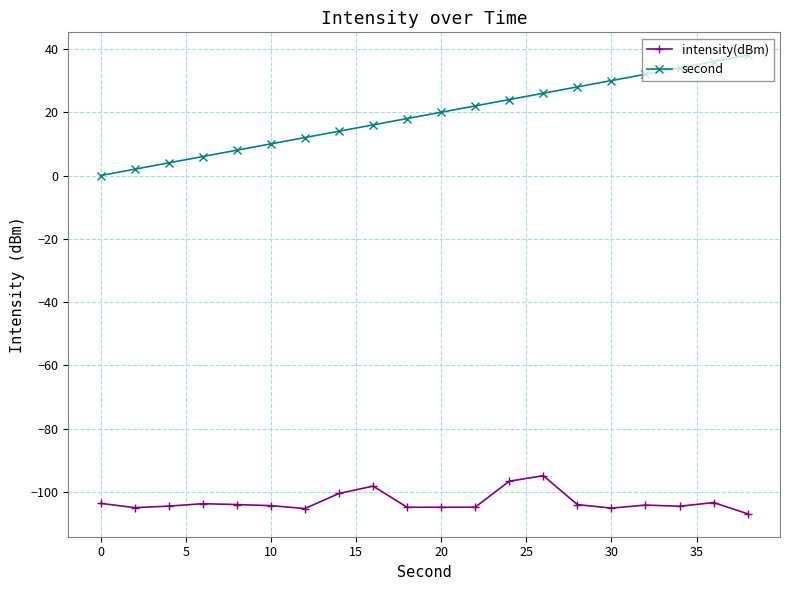

What is the difference between the second highest and minimum values in the second series?

36.0